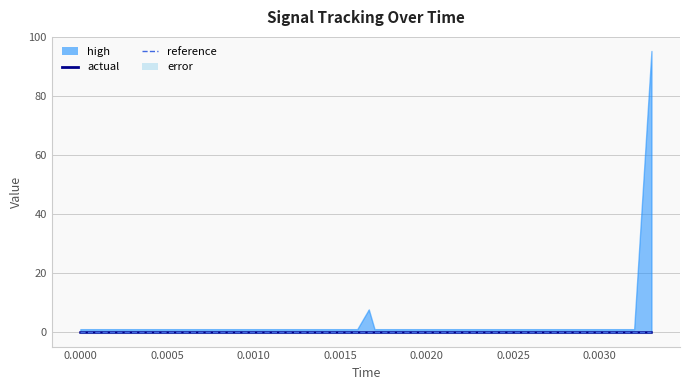

Is the value of reference at 3 greater than the value of high at 16?

No